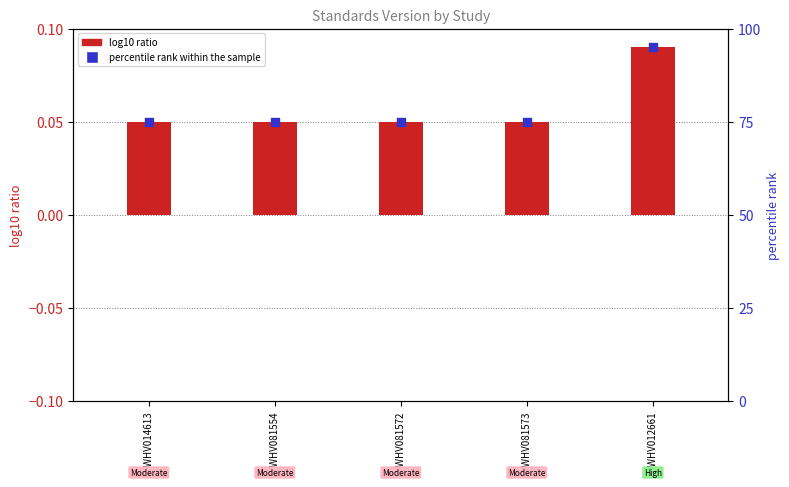

Which series has the largest total across all categories?

percentile rank within the sample